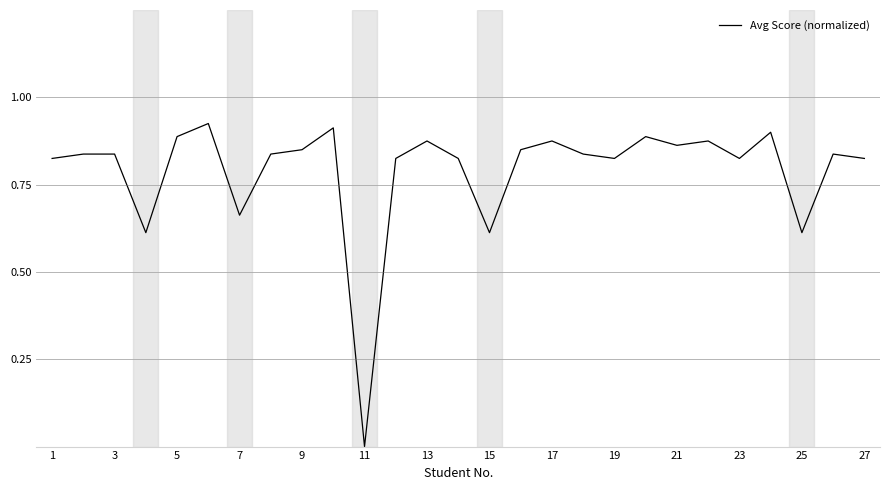

What is the average value?

0.8